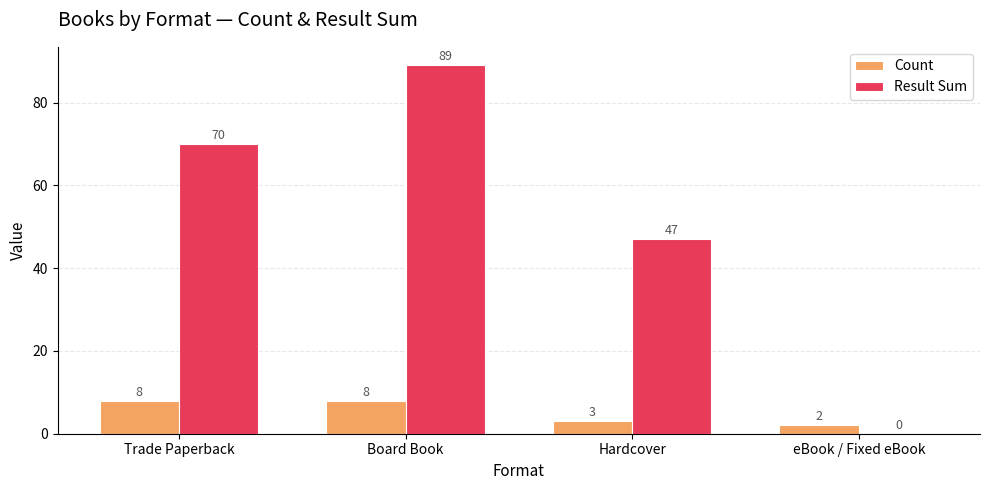

What is the approximate value of Count at eBook / Fixed eBook?

2